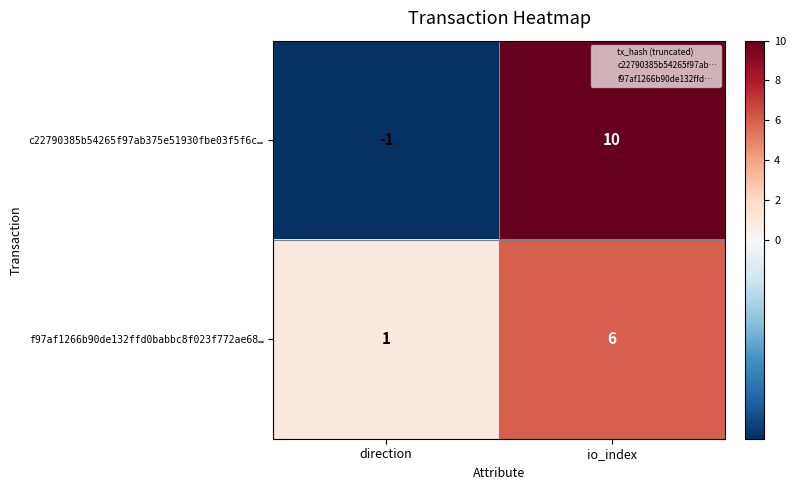

What is the highest value of the f97af1266b90de132ffd0babbc8f023f772ae68… series?

6